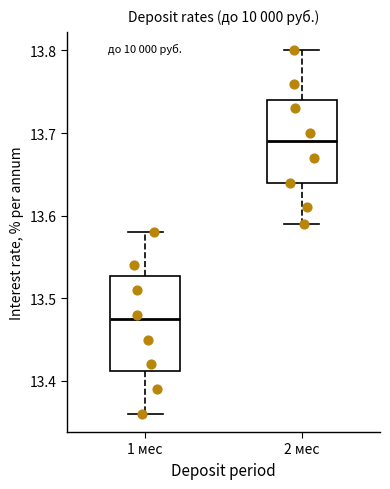

Where does the upper whisker of the box for 2 мес end on the y-axis? The values are not printed on the chart, so give them approximately, as read against the axis.

13.80